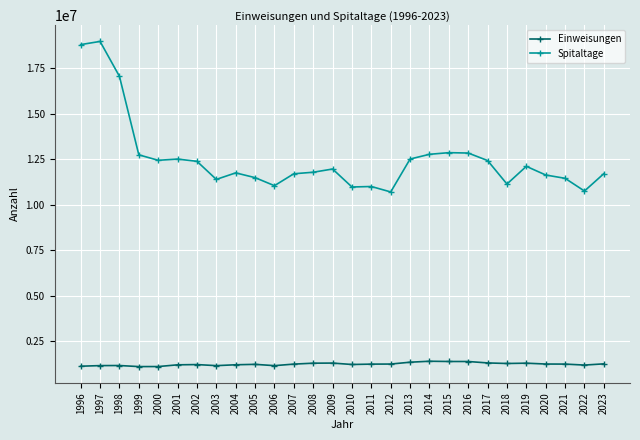

Which series changed the most between 1997 and 1999?

Spitaltage